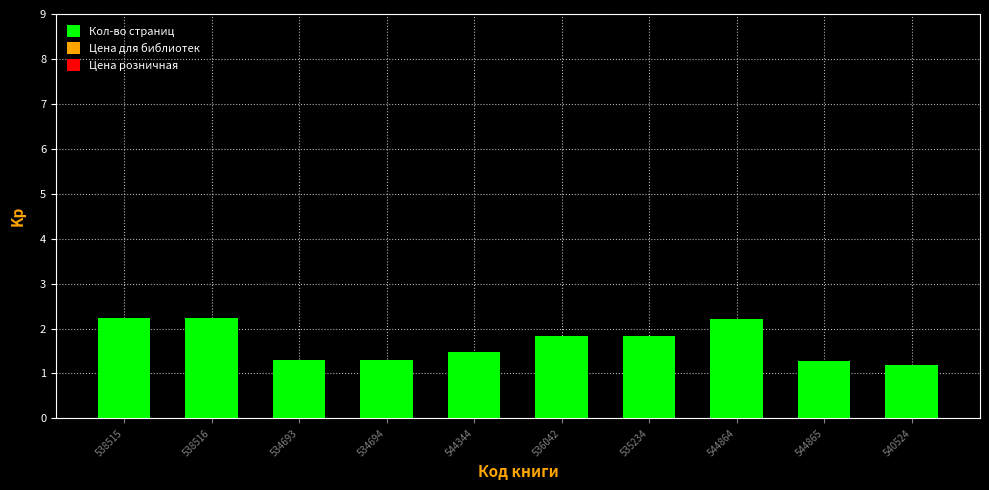

What is the ratio of the value at 538515 to the value at 534694?

1.7